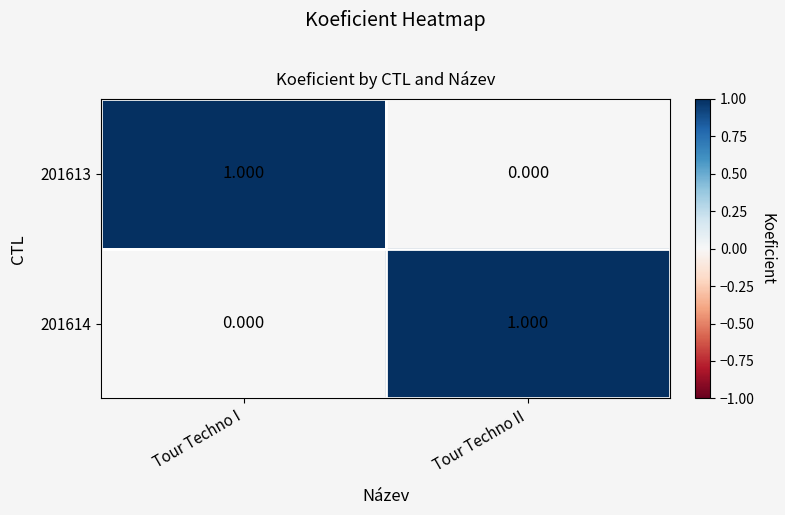

At which label does 201613 reach its minimum?

Tour Techno II